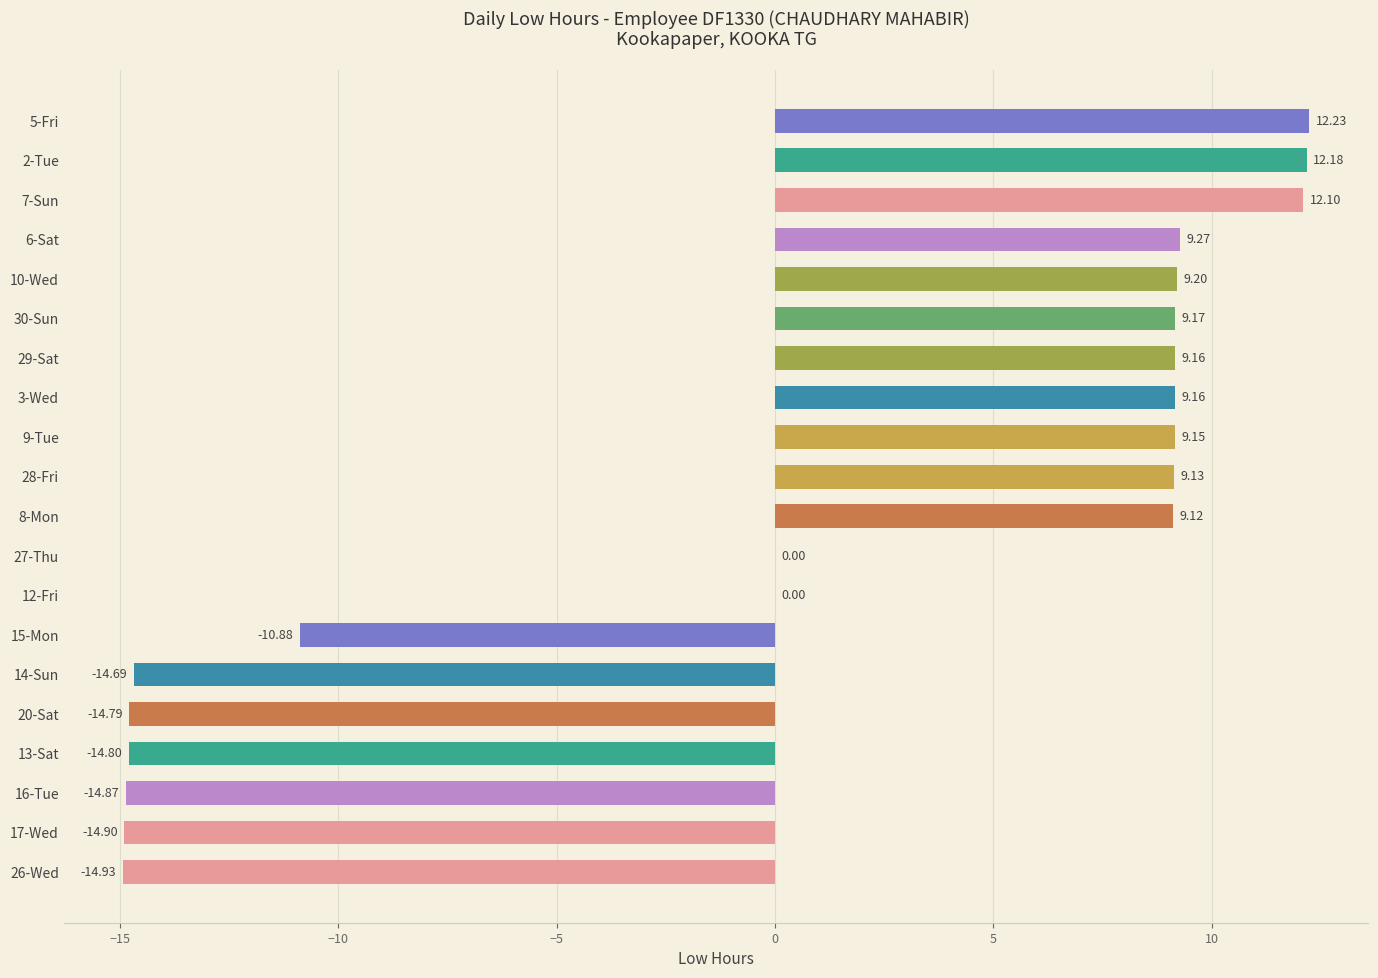

At which category does the chart reach its peak across all series?

5-Fri